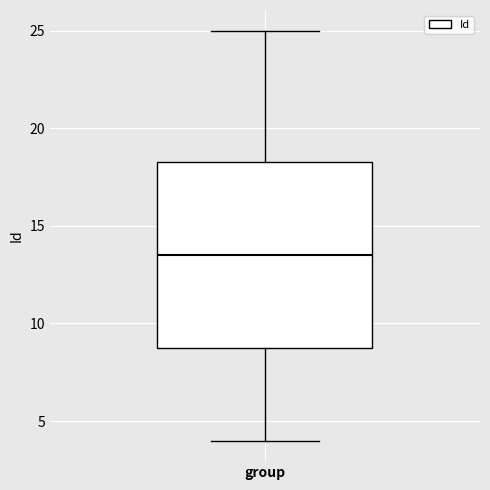

Where is the upper edge of the box for group on the y-axis? The values are not printed on the chart, so give them approximately, as read against the axis.

18.5